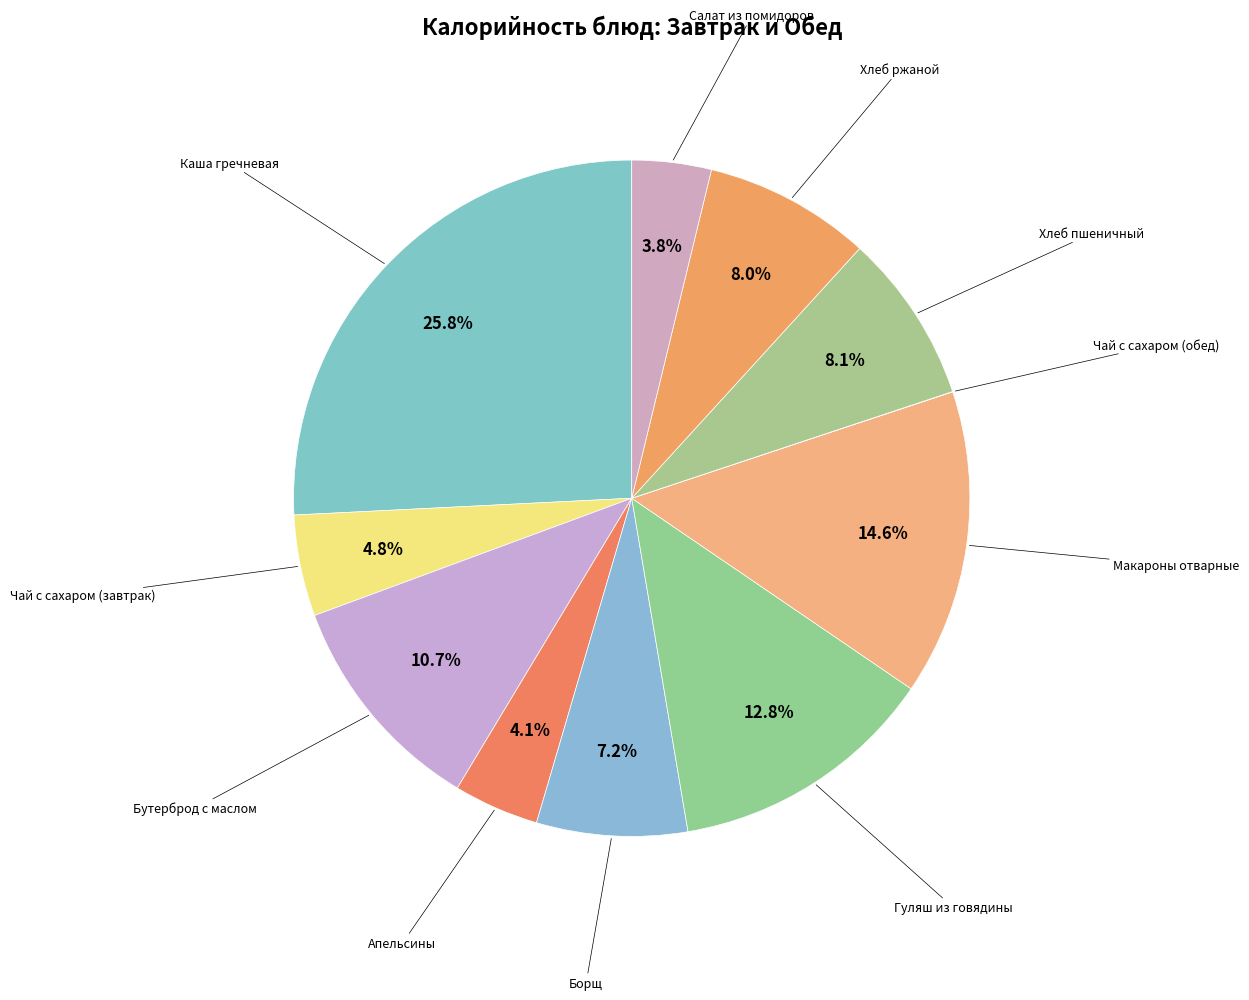

Count the number of slices in the pie.

11